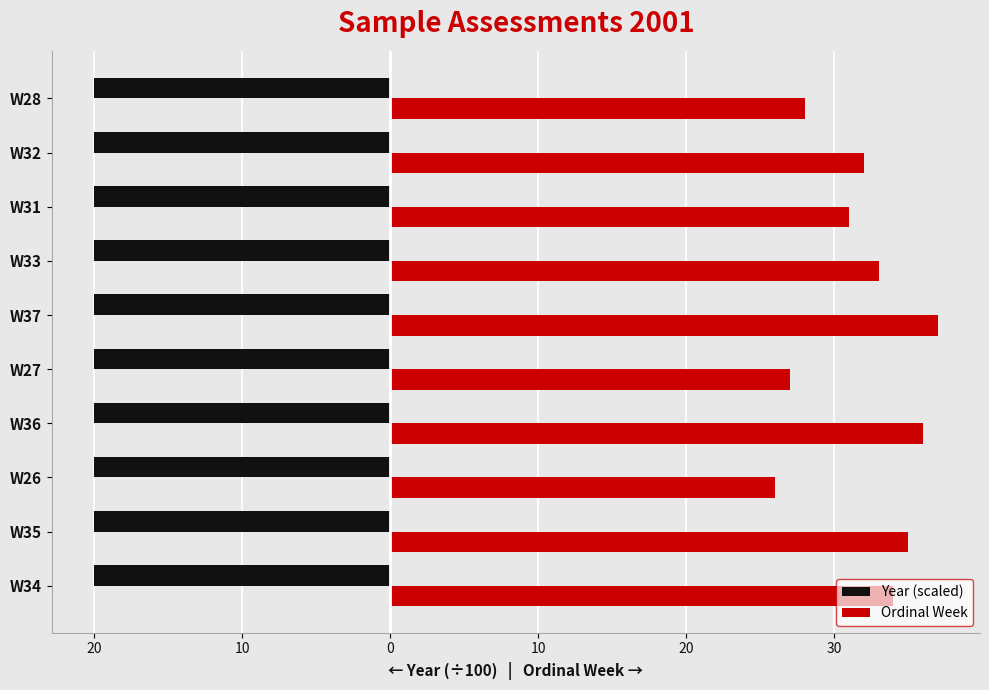

What is the maximum value shown in the chart?

37.0